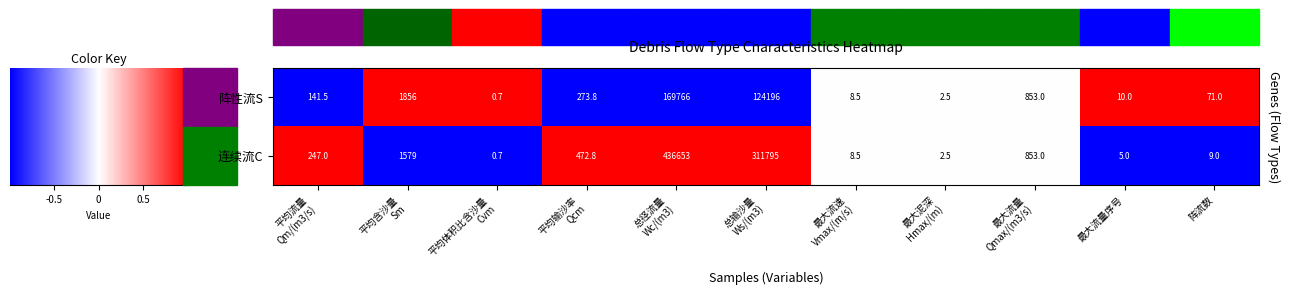

What is the minimum value for 连续流C?

0.7